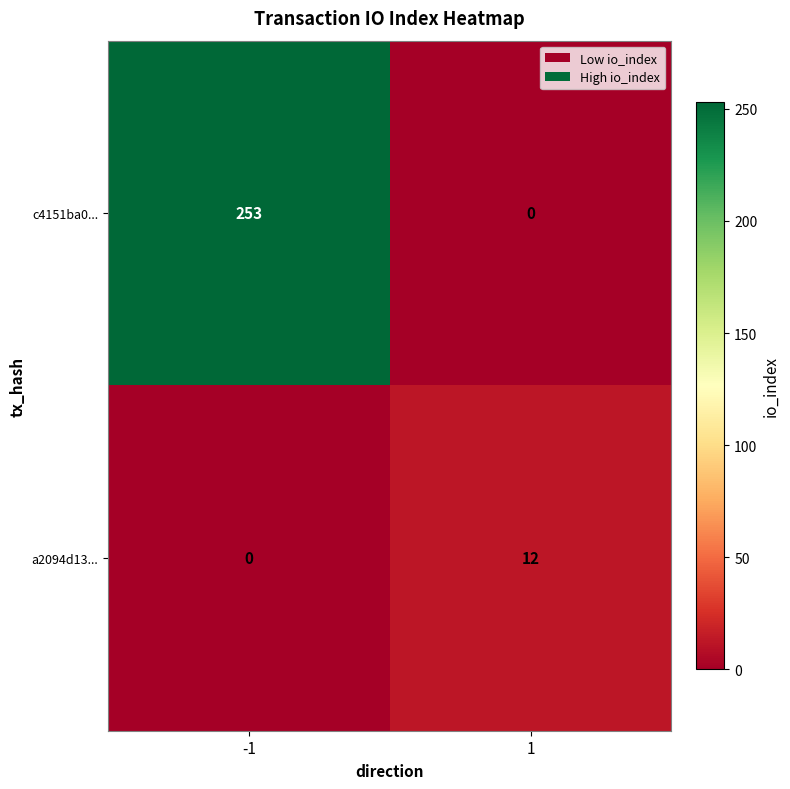

Rank the series by their average value, from highest to lowest.

c4151ba0..., a2094d13...